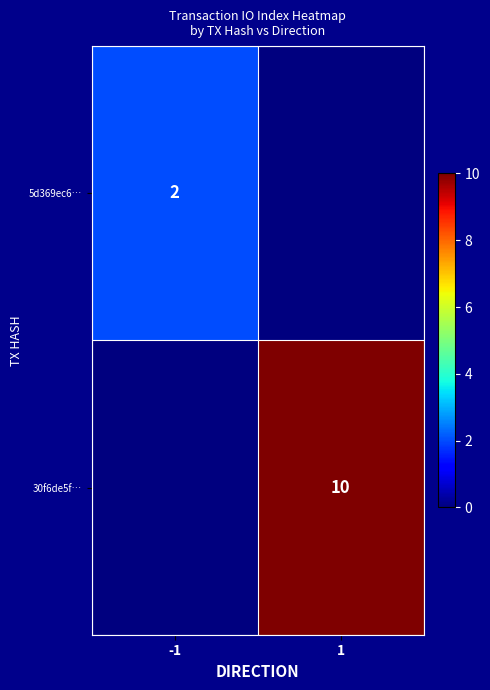

True or false: 30f6de5f… has a value of 5 at 1.

False